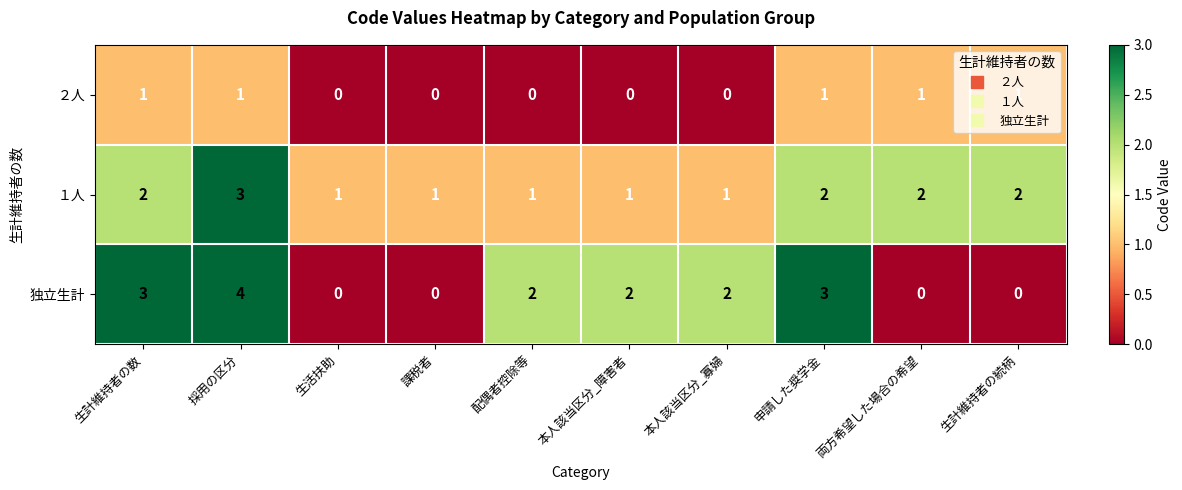

Which category has the highest value across all series?

採用の区分